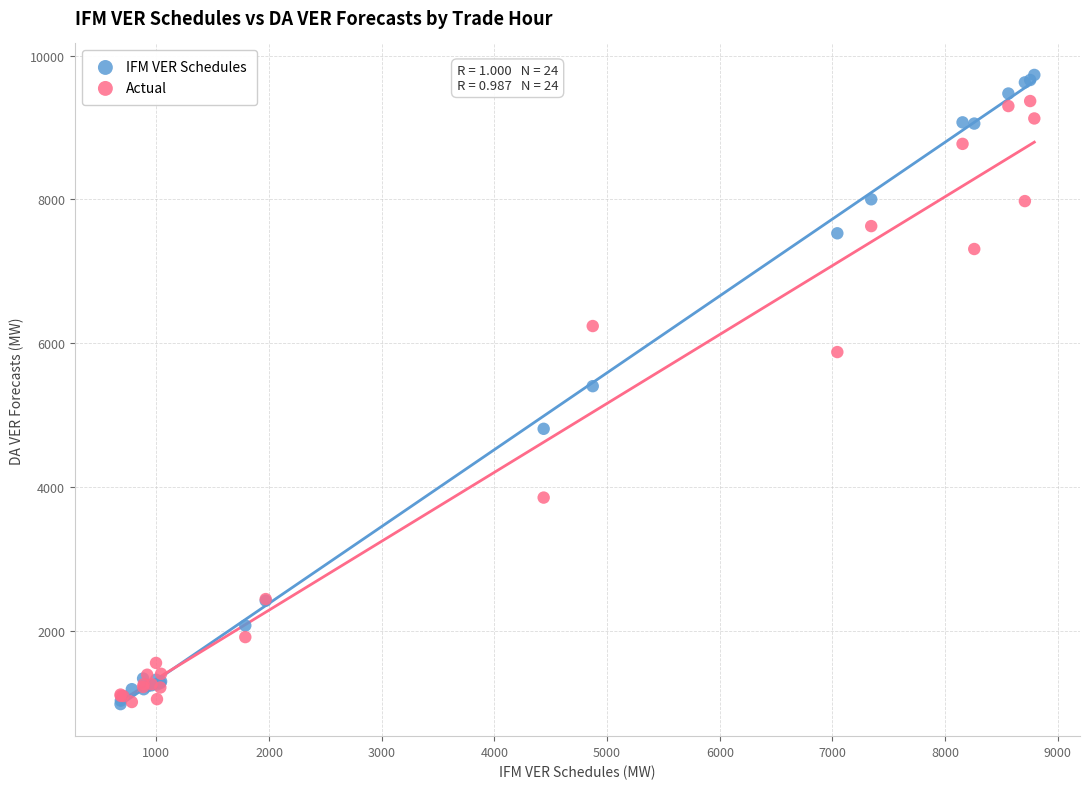

In the Actual series, what Y value is closest to 5187?

5875.9